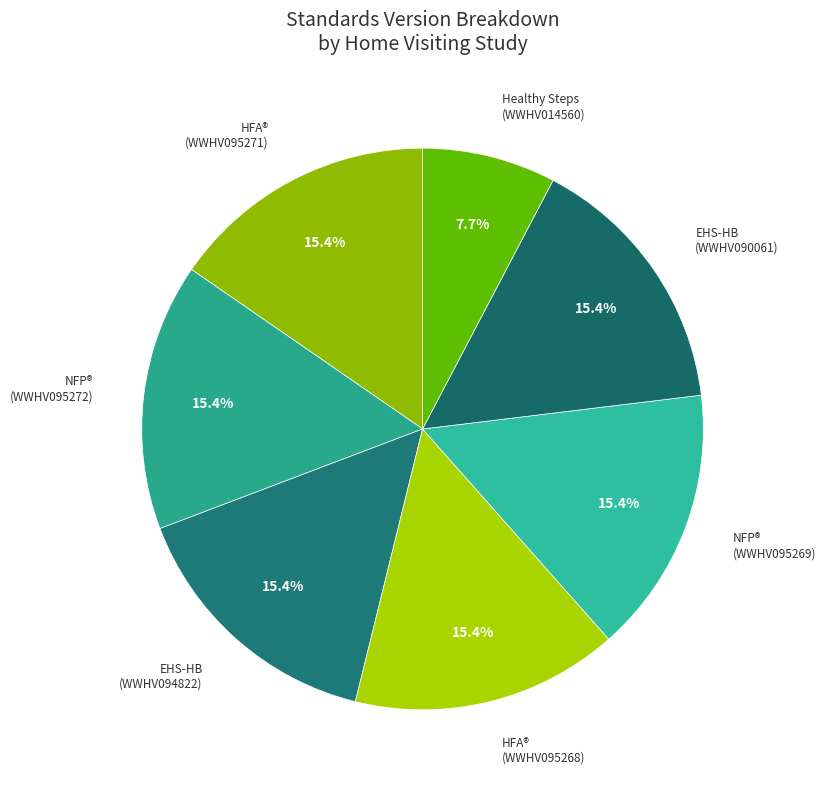

How many segments does this pie chart have?

7